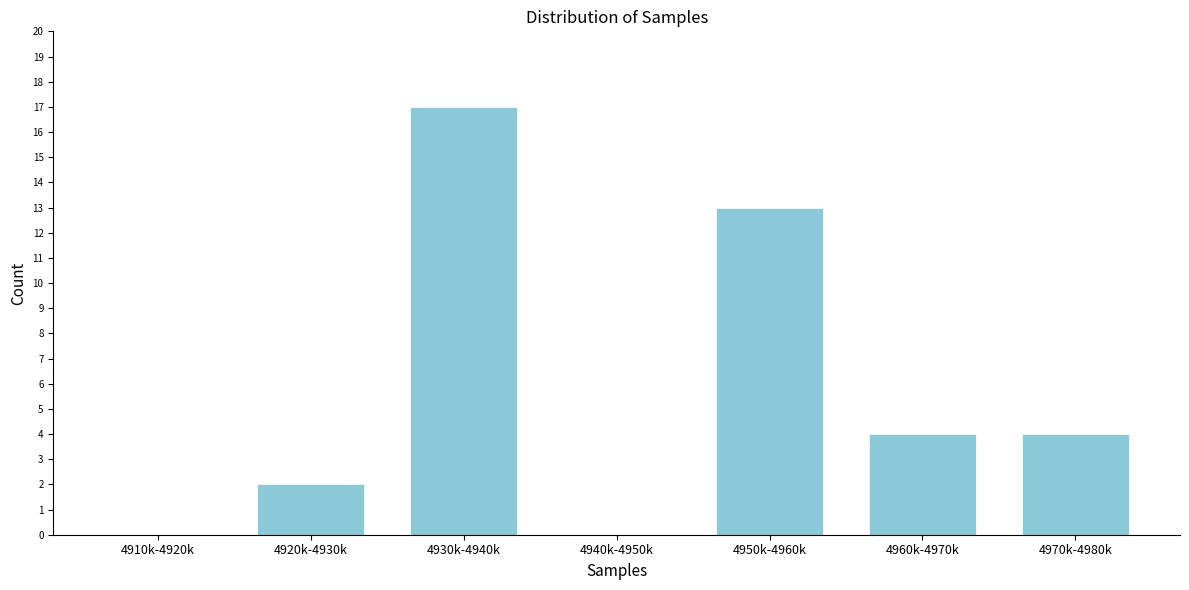

Reading left to right, extract all data points from this chart.

4910k-4920k=0	4920k-4930k=2	4930k-4940k=17	4940k-4950k=0	4950k-4960k=13	4960k-4970k=4	4970k-4980k=4